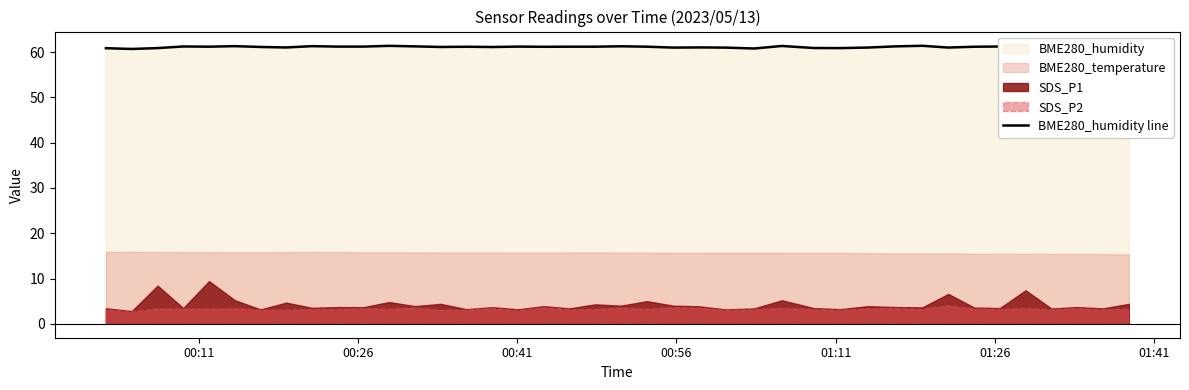

What is the maximum value shown in the chart?

61.5